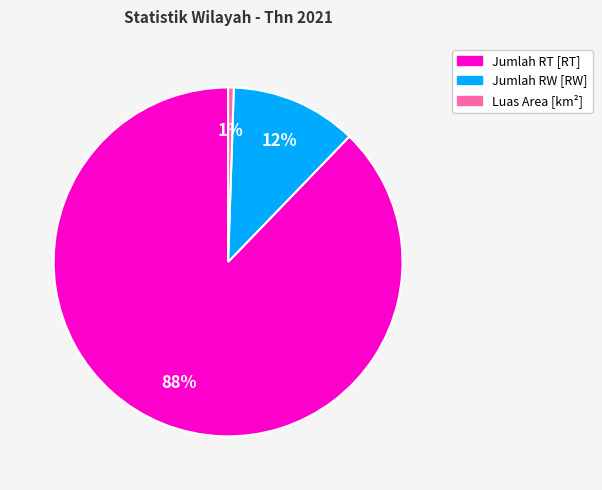

How many slices are in this pie chart?

3